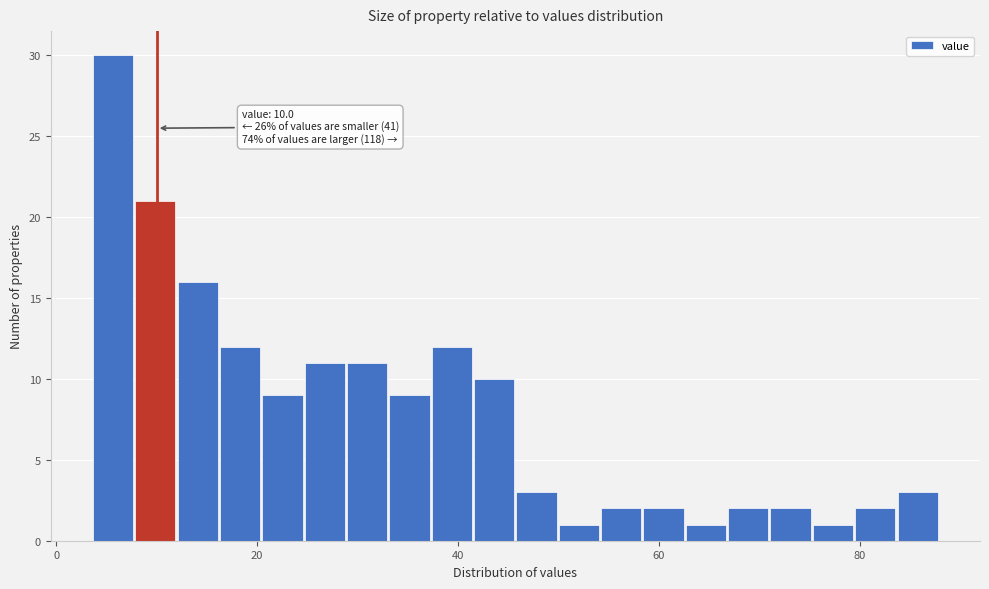

Read against the x-axis, roughly where is the centre of the tallest bar?

6